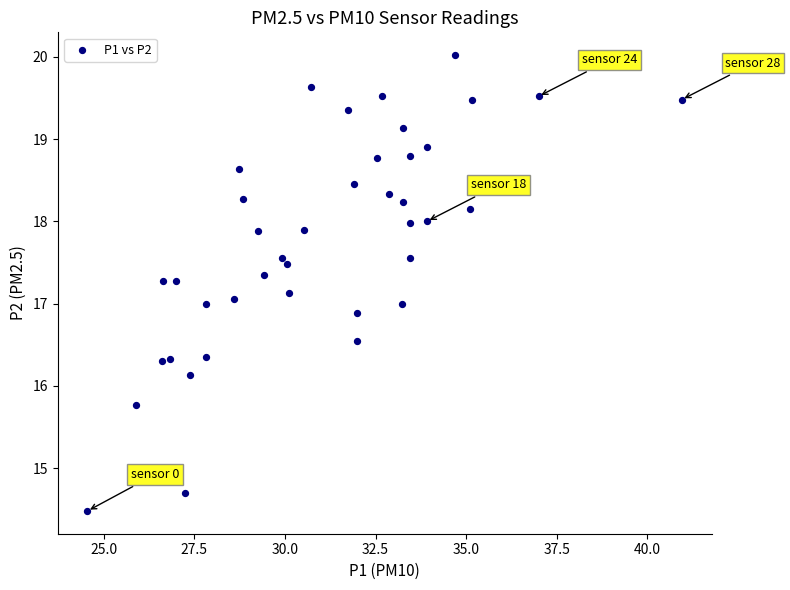

What is the range of X values (max minus min)?

16.4